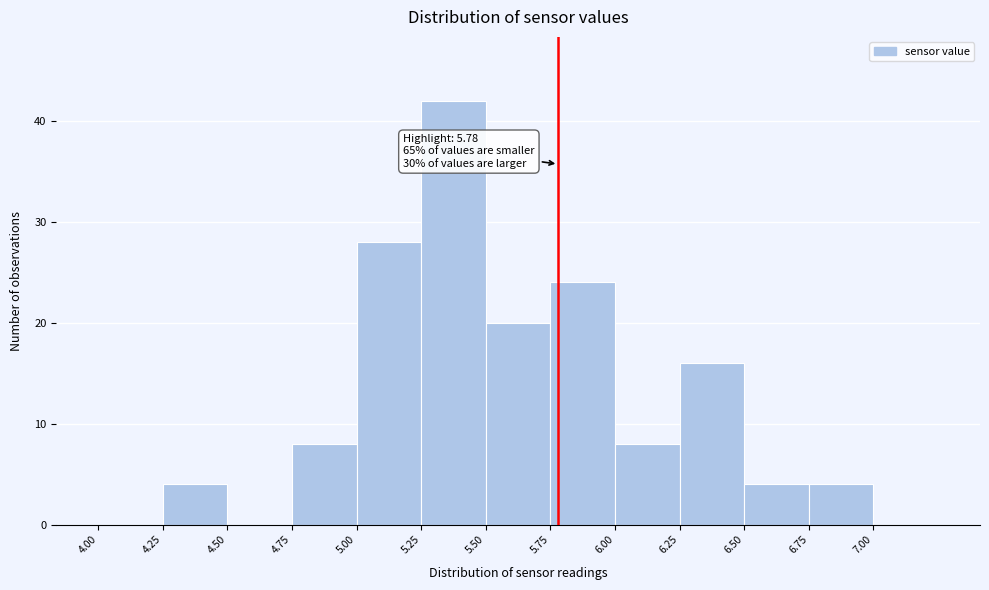

Over which range of the x-axis is the bar tallest?

5.25 to 5.50